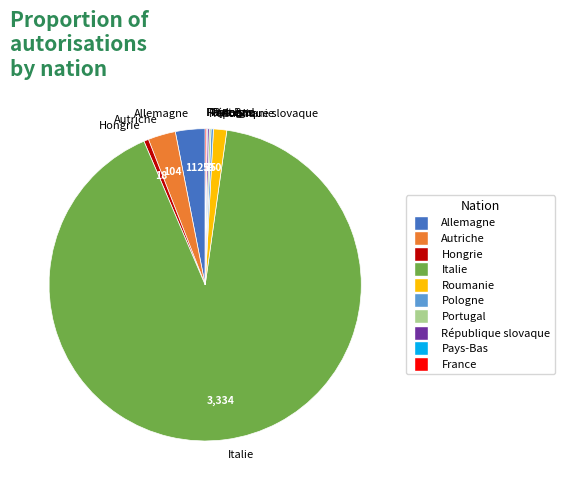

Does any single category account for the majority?

Yes